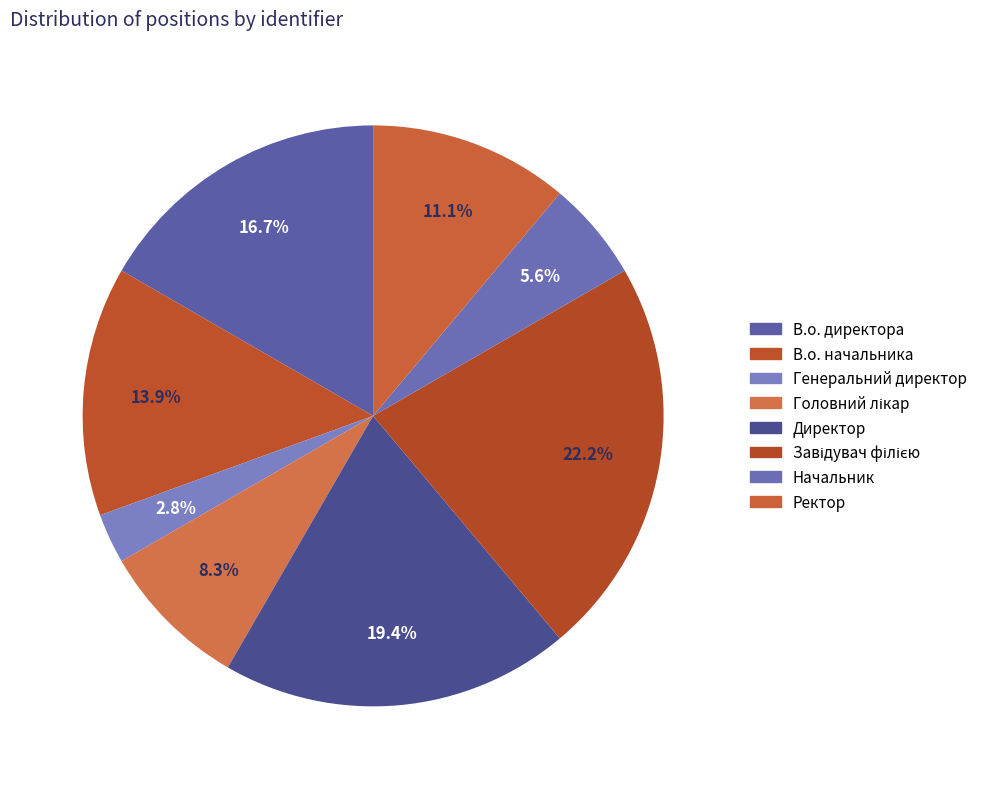

To the nearest percent, what percentage of the pie is Генеральний директор?

3%